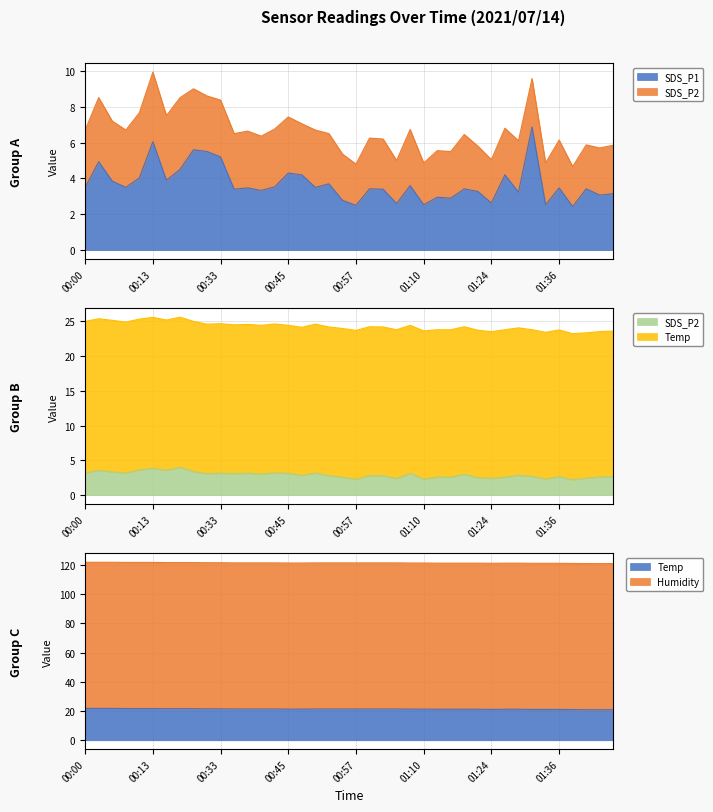

Which has a higher value, 01:34 or 00:10?

00:10